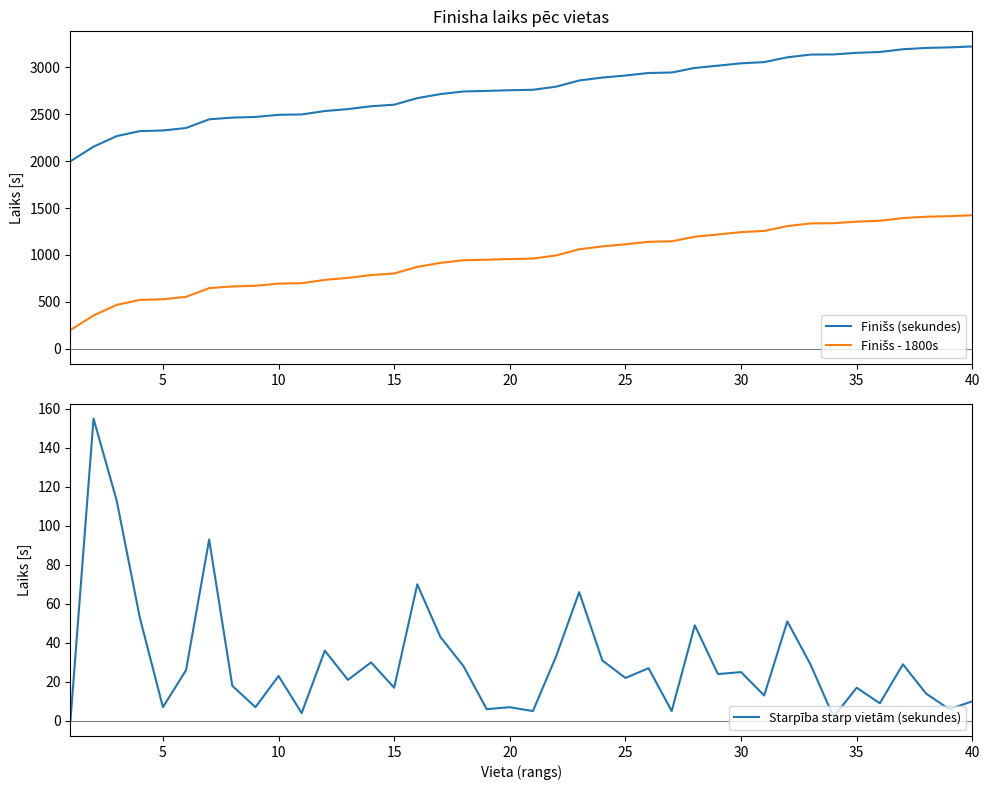

What value does the Finišs (sekundes) series have at 21, to the nearest 100?

2800